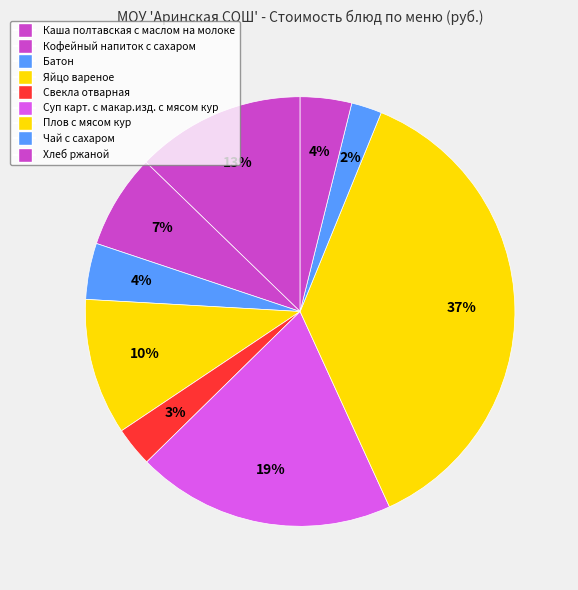

Count the number of slices in the pie.

9